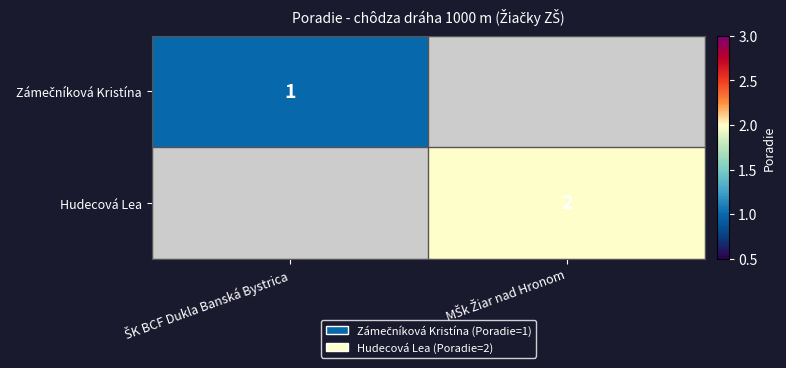

Rank the series at MŠk Žiar nad Hronom from highest to lowest value.

Hudecová Lea, Zámečníková Kristína